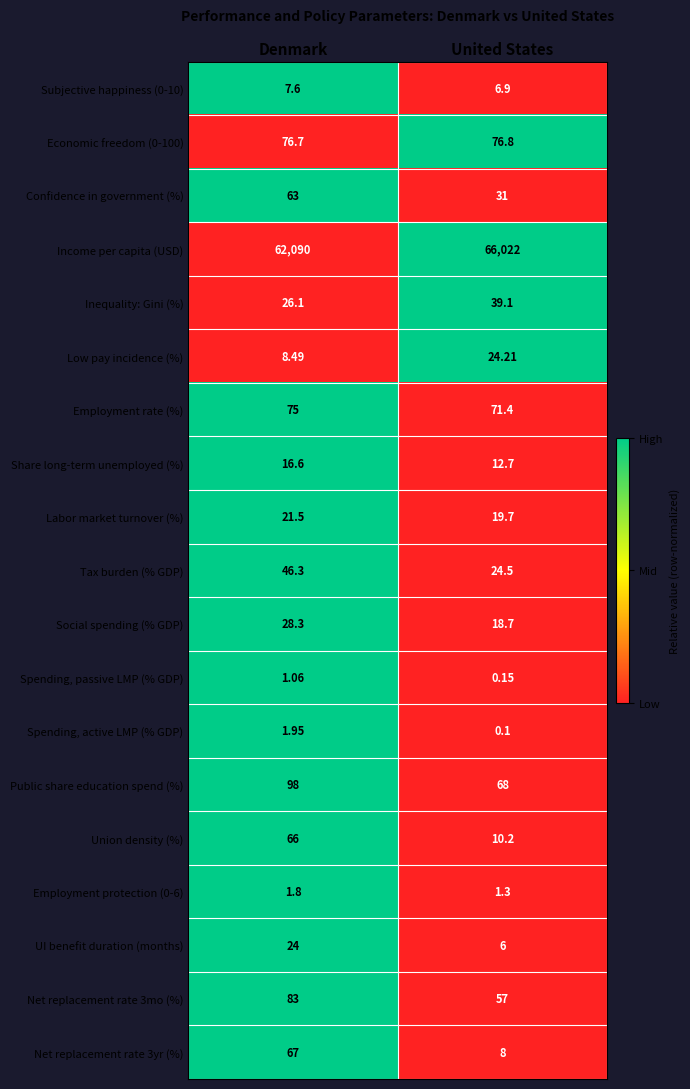

Rank the series at United States from highest to lowest value.

Income per capita (USD), Economic freedom (0-100), Employment rate (%), Public share education spend (%), Net replacement rate 3mo (%), Inequality: Gini (%), Confidence in government (%), Tax burden (% GDP), Low pay incidence (%), Labor market turnover (%), Social spending (% GDP), Share long-term unemployed (%), Union density (%), Net replacement rate 3yr (%), Subjective happiness (0-10), UI benefit duration (months), Employment protection (0-6), Spending, passive LMP (% GDP), Spending, active LMP (% GDP)